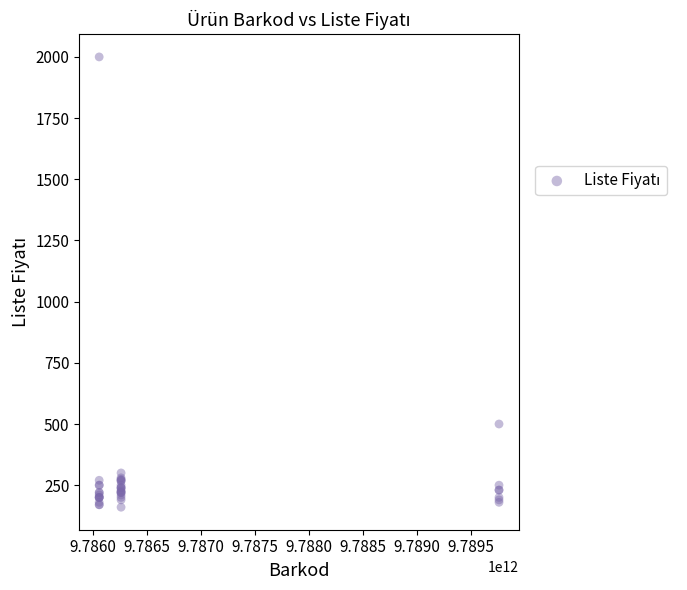

What Y value in the scatter plot is closest to 1080?

500